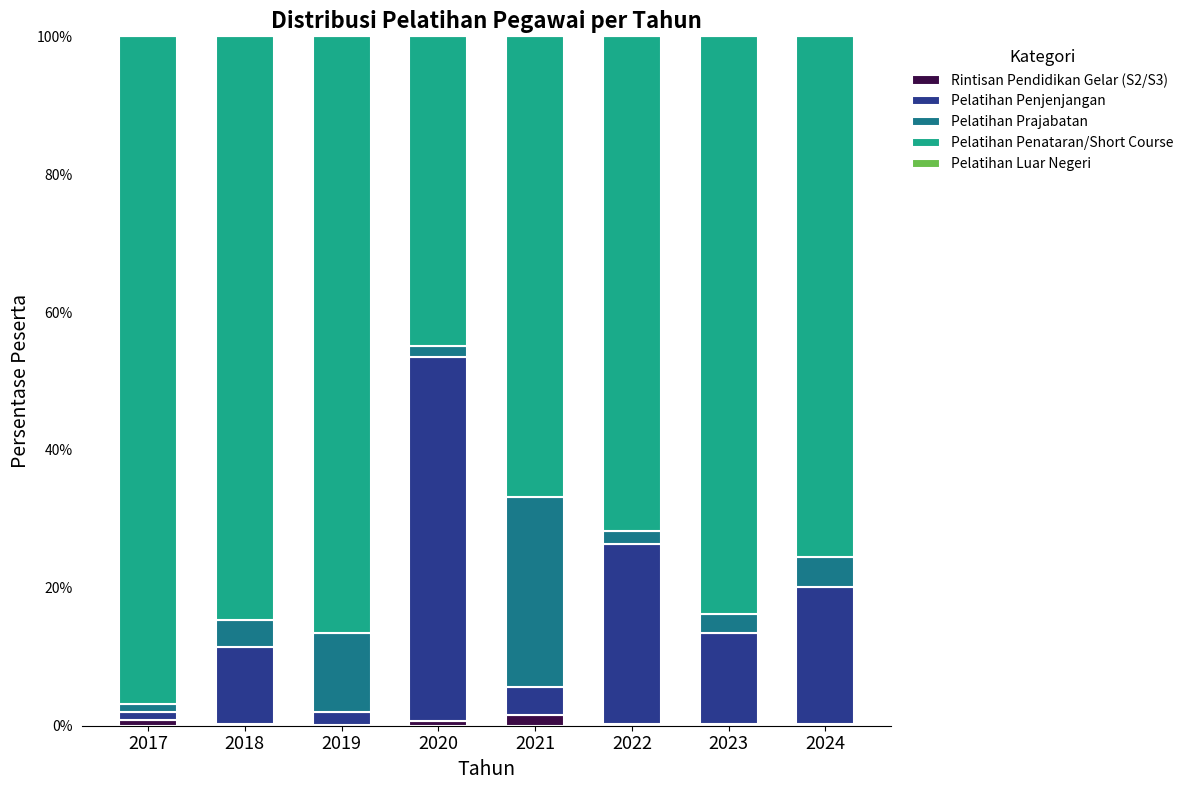

The Rintisan Pendidikan Gelar (S2/S3) series shows 0.2 at 2018. True or false?

True